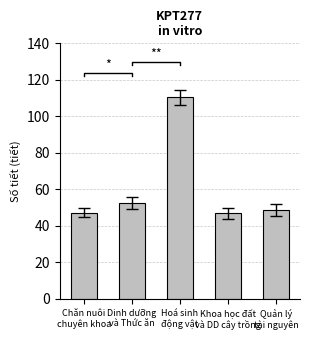

What is the label of the 4th bar from the left?

Khoa học đất
và DD cây trồng